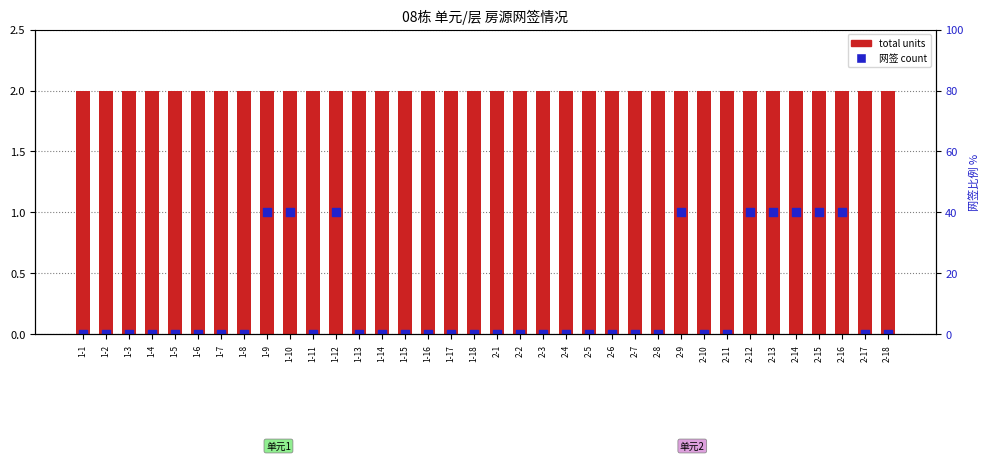

Is the value of 网签 count at 2-10 greater than the value of total units at 1-7?

No